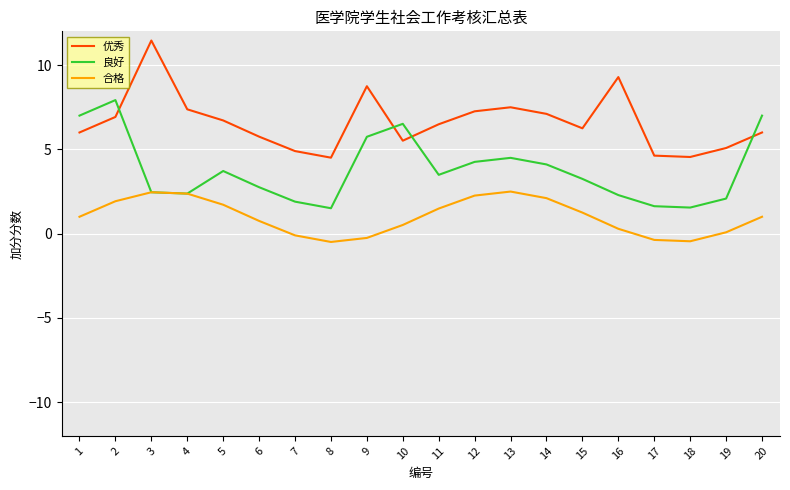

Which series changed the most between 2 and 17?

良好